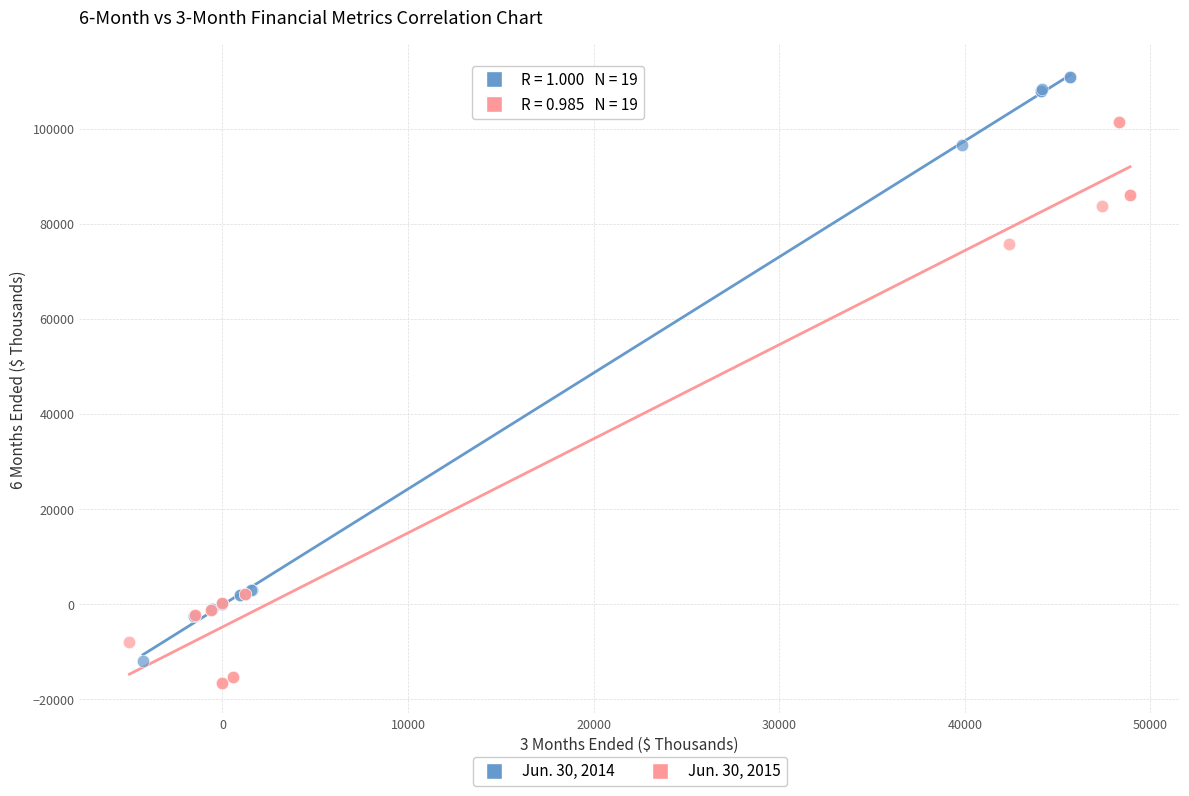

Which series contains the lowest Y value?

Jun. 30, 2015